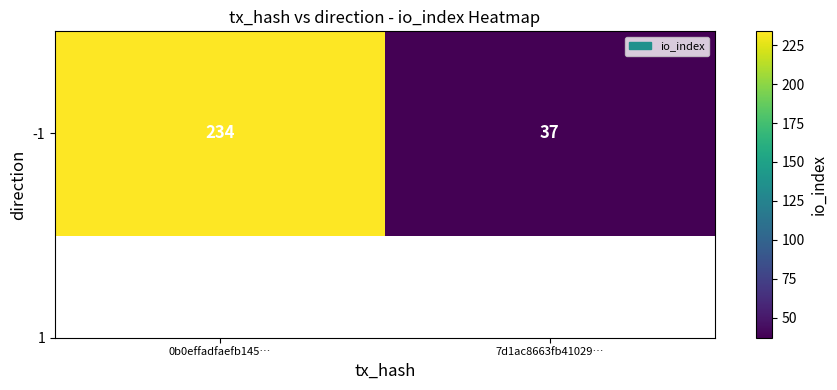

Rank the categories by value from highest to lowest.

0b0effadfaefb145…, 7d1ac8663fb41029…